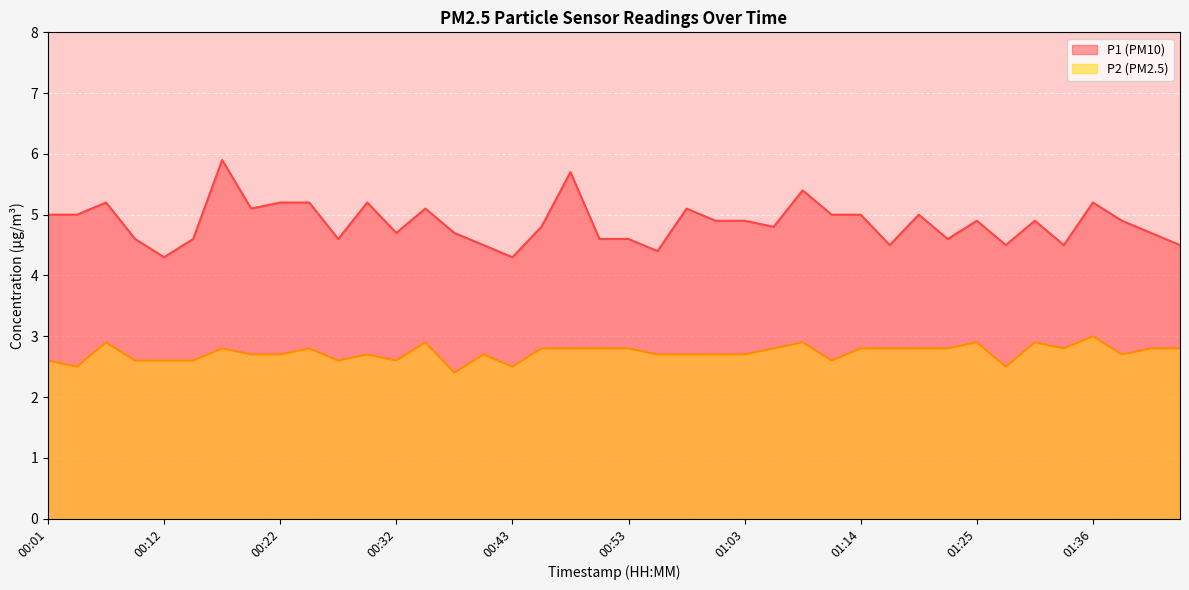

Rank the series by their average value, from lowest to highest.

P2, P1